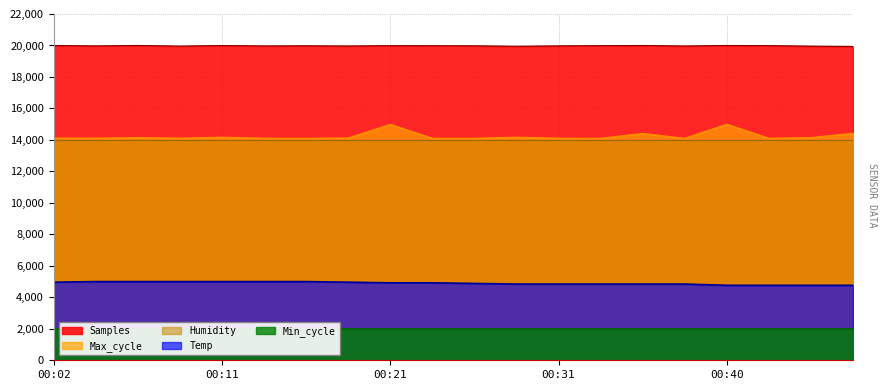

What is the difference between the maximum and minimum values in the Temp series?

236.2